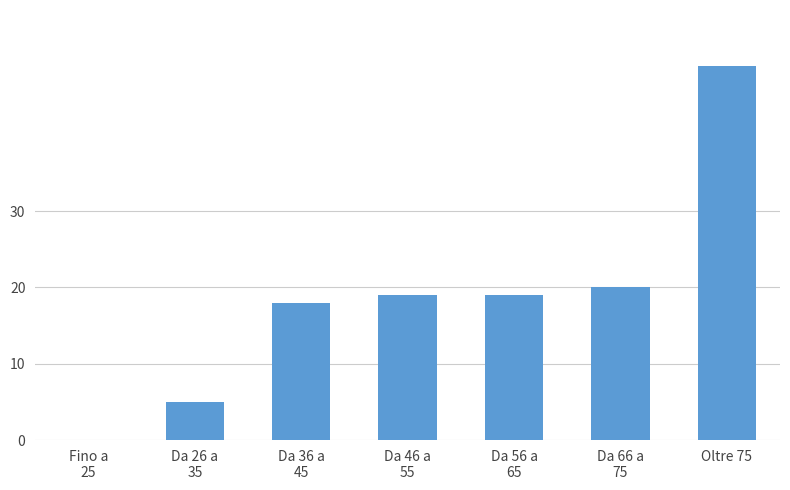

What is the sum of all values?

130